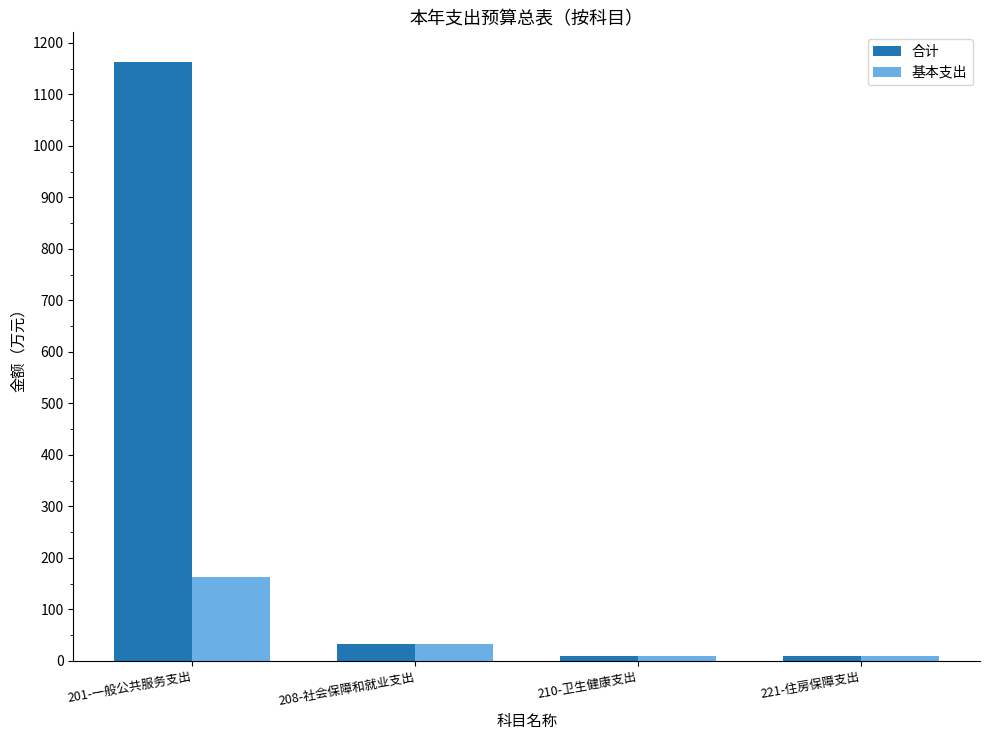

What is the sum of all 基本支出 values?

214.6